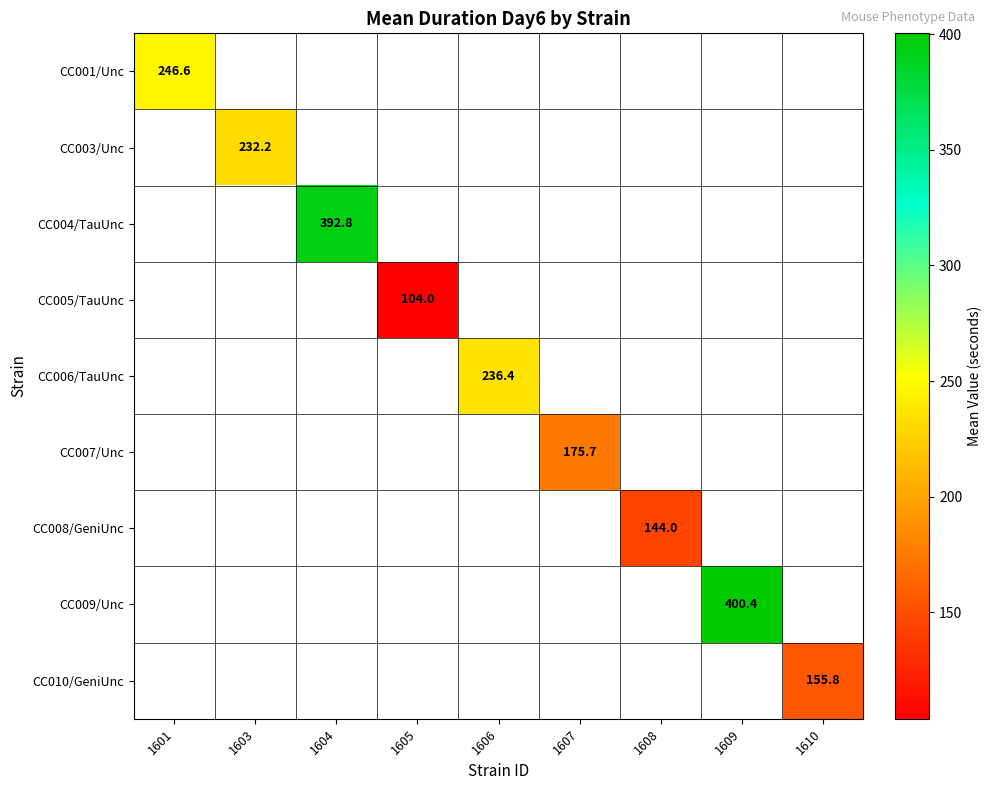

True or false: CC009/Unc has a value of 115.9 at 1609.

False